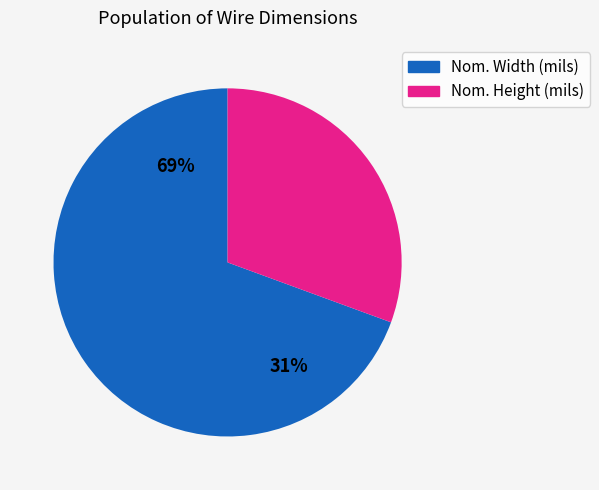

How many segments does this pie chart have?

2